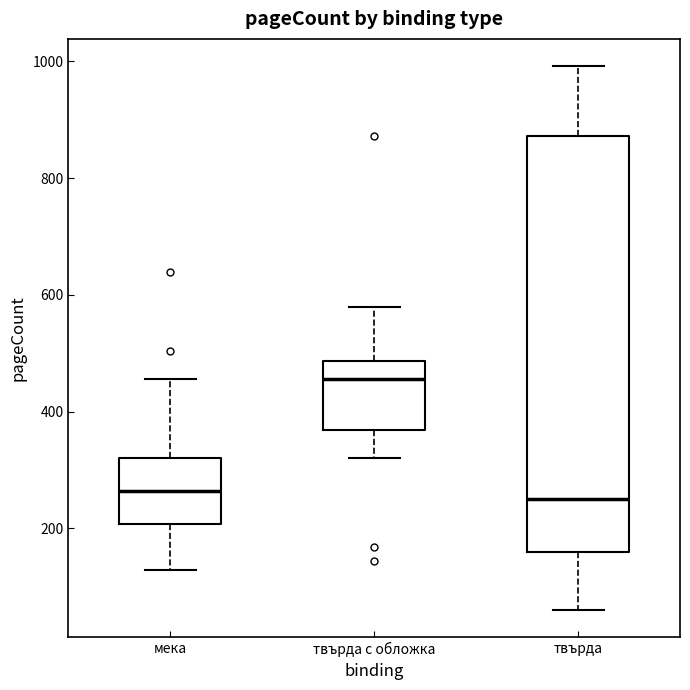

Comparing the boxes themselves (not the whiskers), which one is the tallest?

твърда